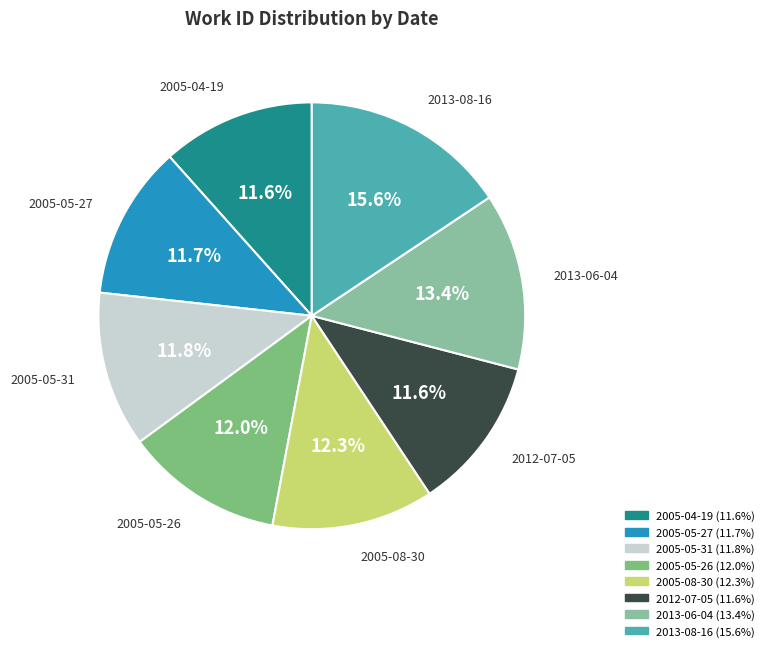

To the nearest percent, what is the combined percentage of 2013-08-16 and 2005-05-31?

27%